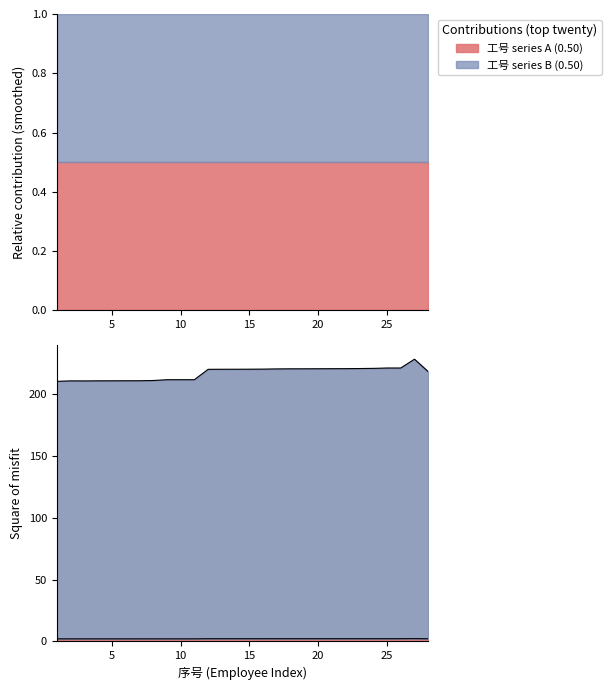

Which series has the largest total across all categories?

工号 series B